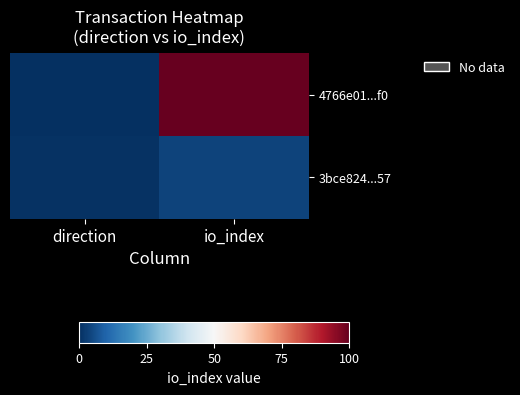

What is the difference between the highest and lowest values at direction?

0.6